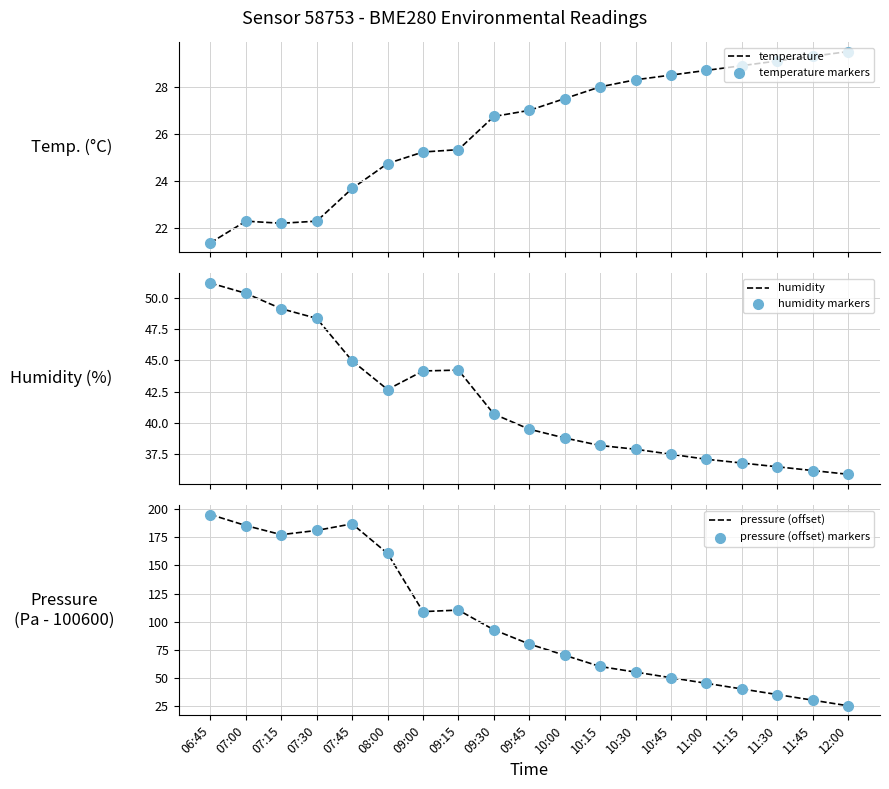

Which series has the largest Y range (max minus min)?

pressure (offset)